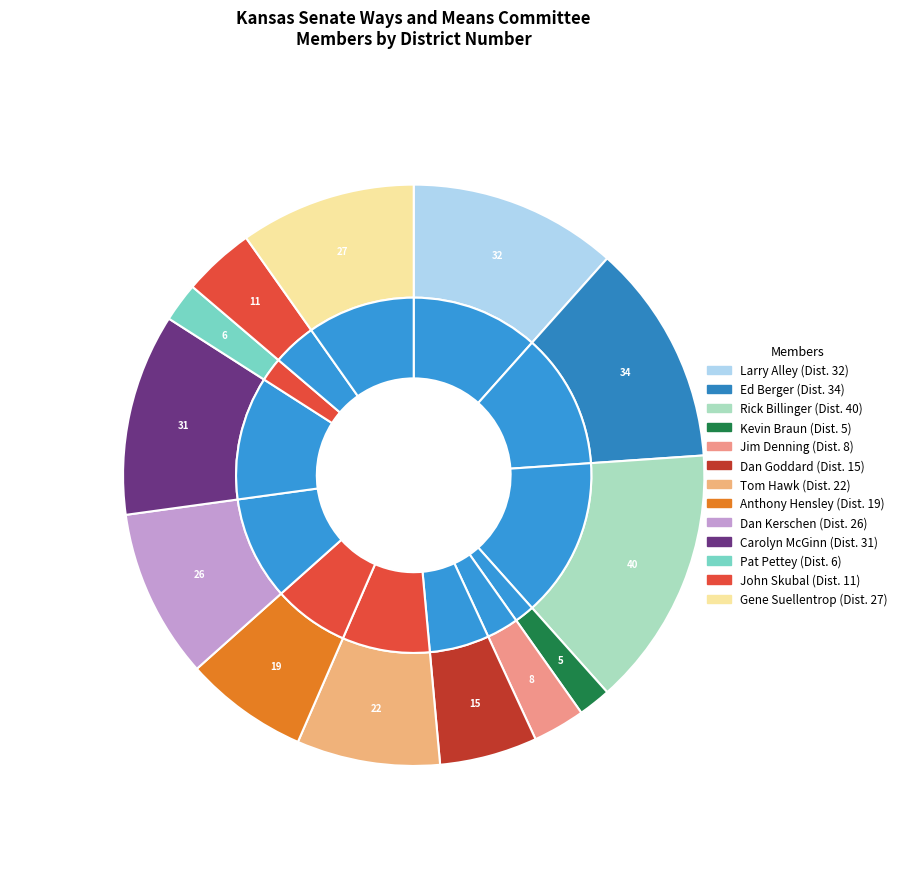

Is the sum of Gene and Anthony greater than half?

No